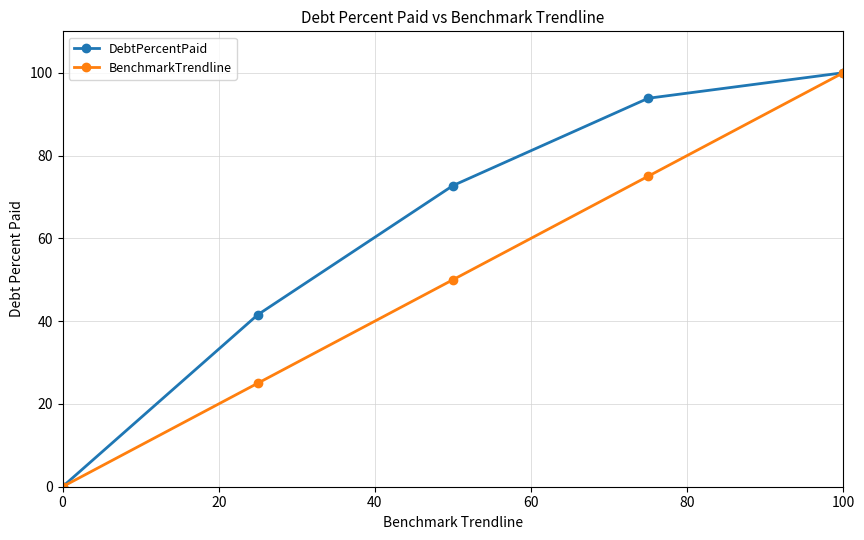

What is the sum of all BenchmarkTrendline values?

250.0